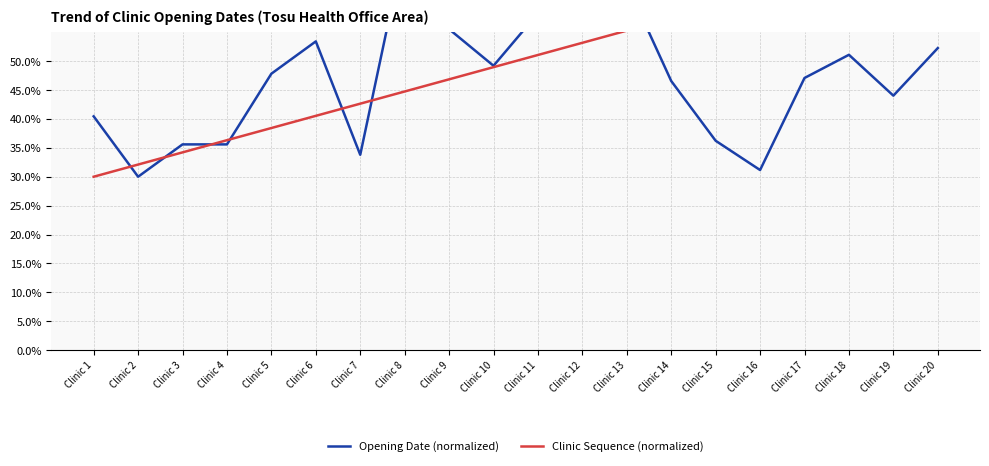

True or false: Opening Date (normalized) and Clinic Sequence (normalized) cross at least once.

True